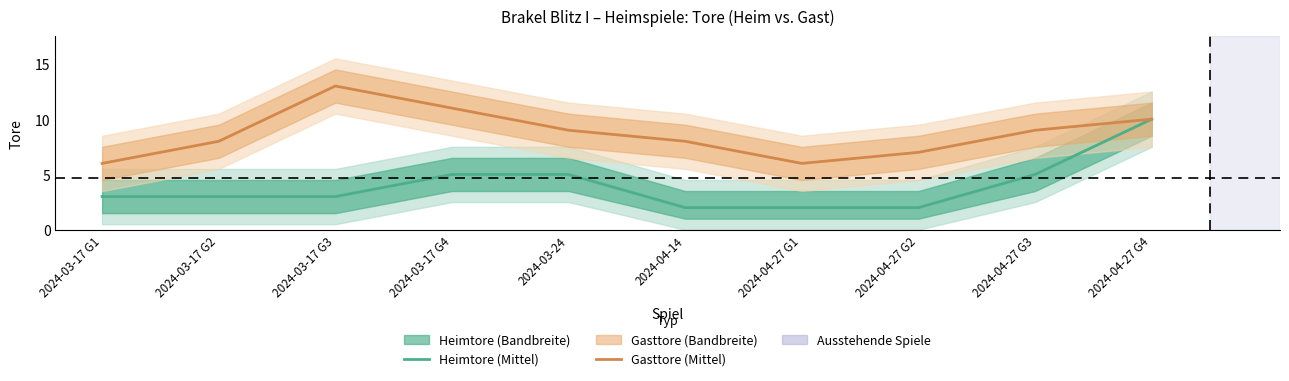

The Gasttore (Mittel) series shows 9 at 2024-03-24. True or false?

True